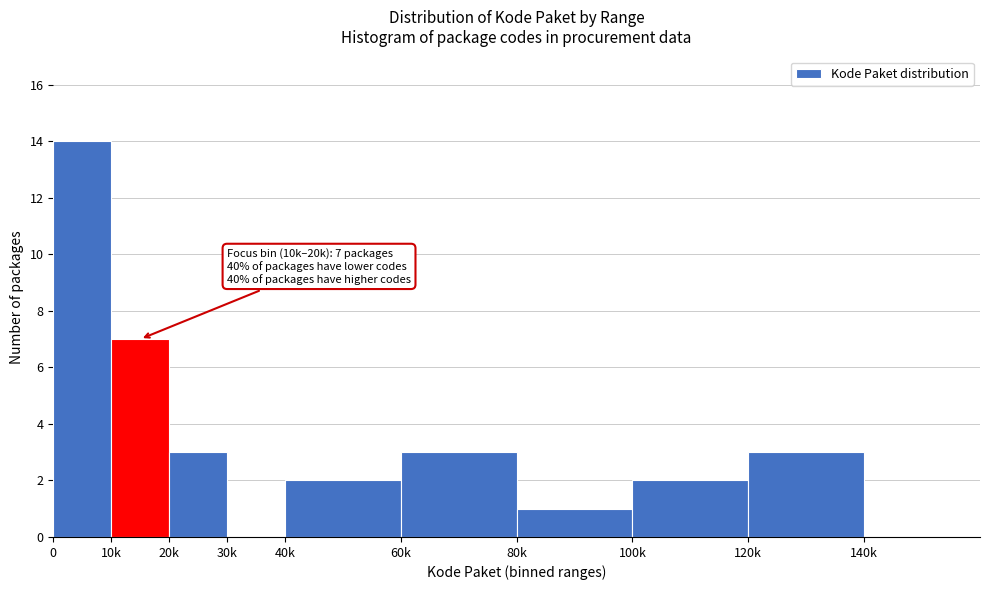

Reading left to right, transcribe all the data shown in this chart.

0=14	10k=7	20k=3	30k=0	40k=2	60k=3	80k=1	100k=2	120k=3	140k=0